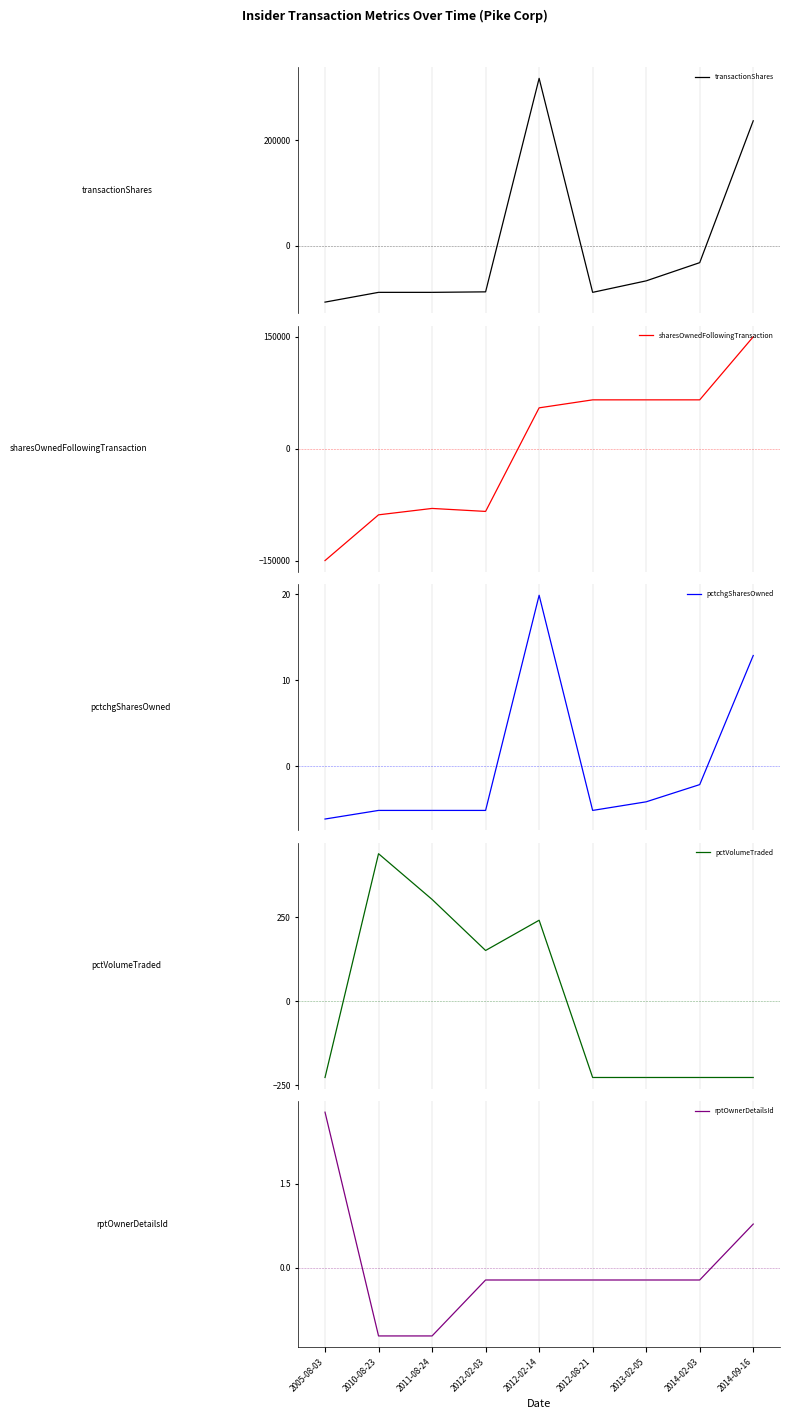

The pctchgSharesOwned series shows -1.6 at 2010-08-23. True or false?

False